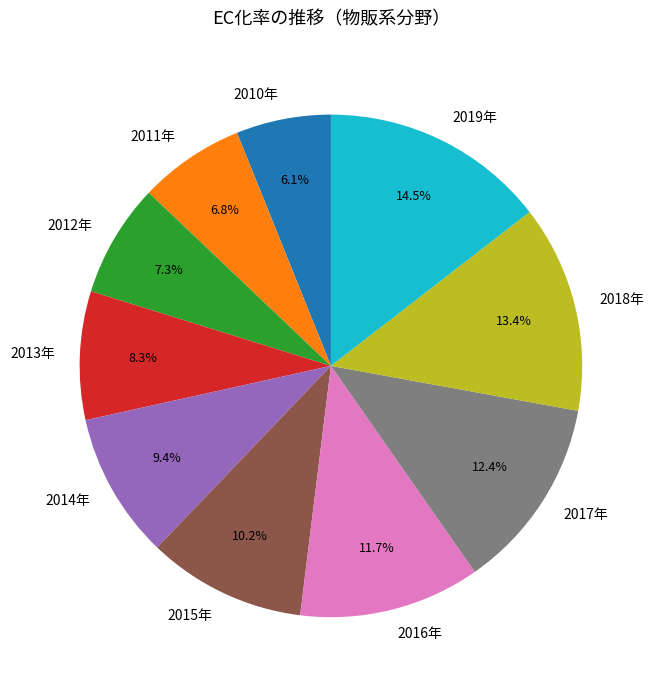

What is the total percentage of 2019年 and 2016年?

26.2%